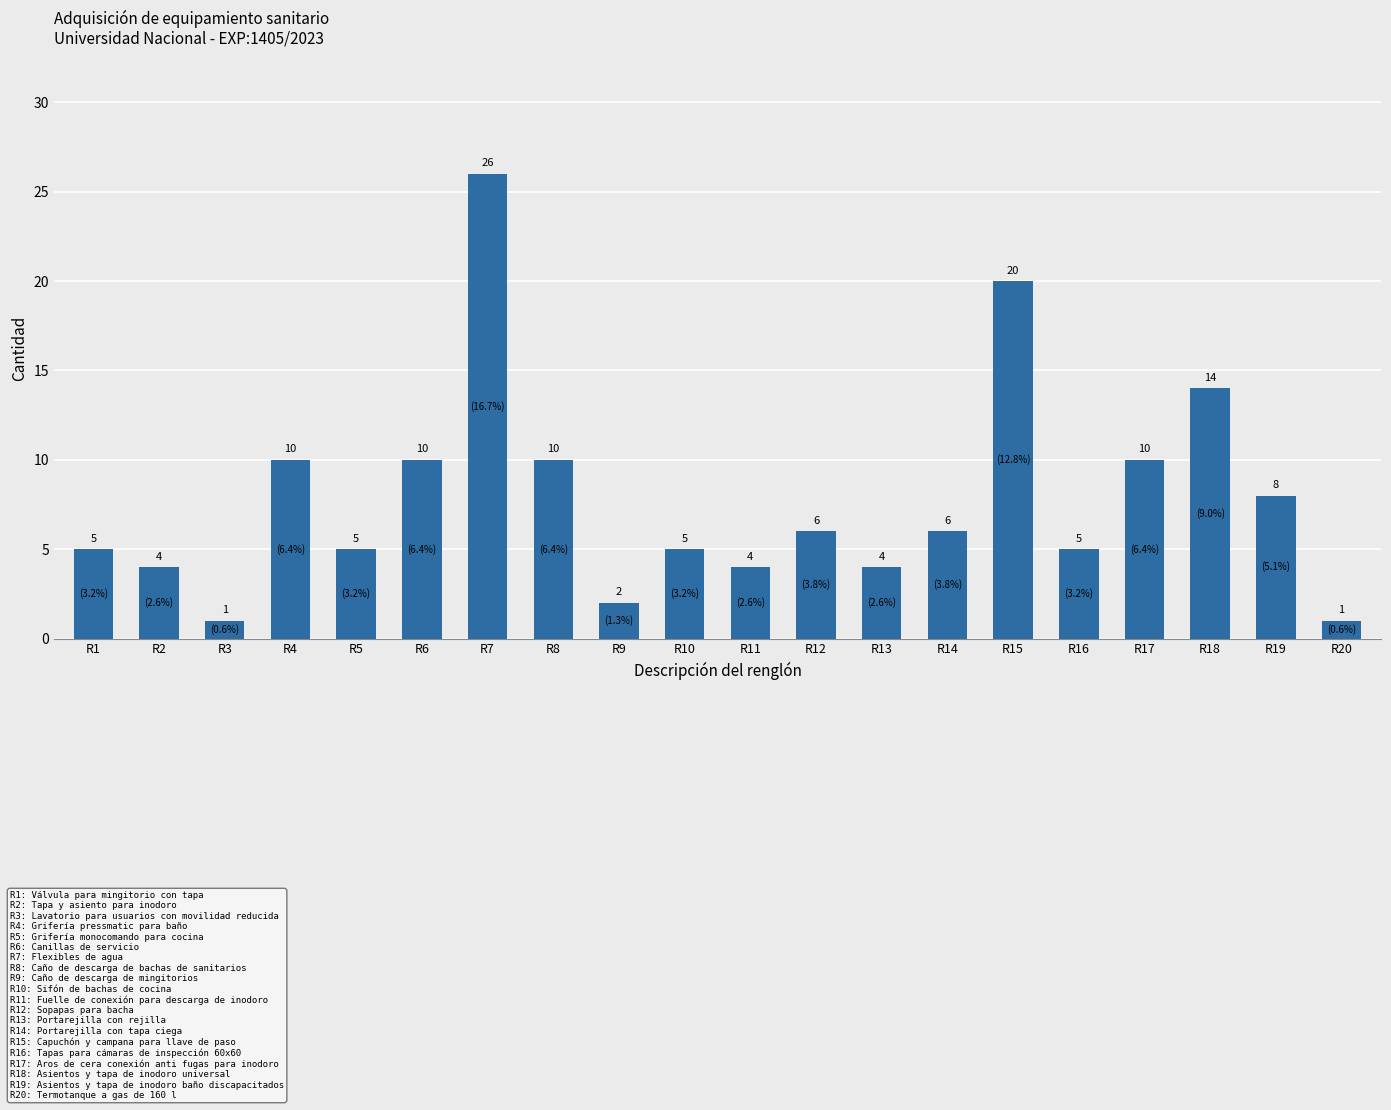

What is the greatest value displayed?

26